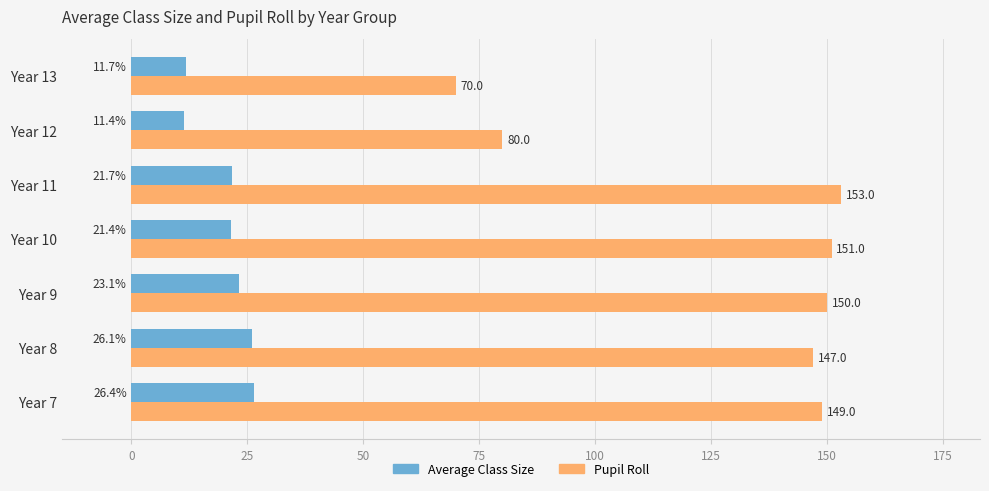

What is the average value of the Average Class Size series?

20.3